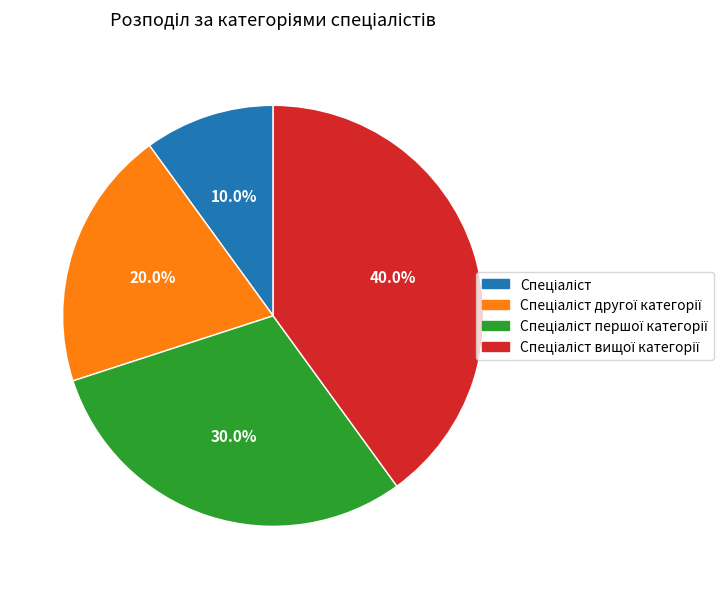

Does any single category account for the majority?

No